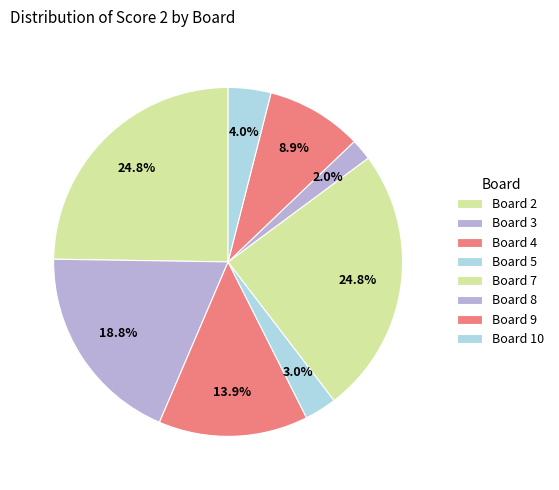

Count the number of slices in the pie.

8